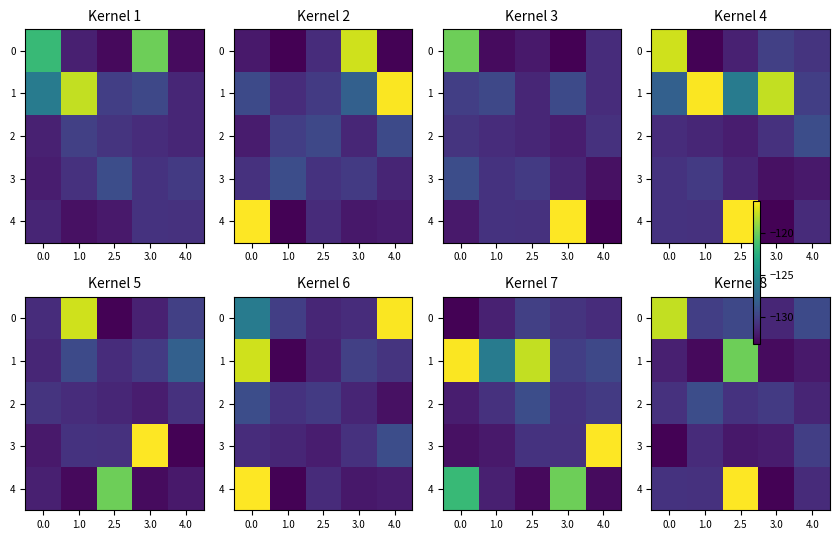

What is the difference between the maximum and minimum values in the 4 series?

16.9